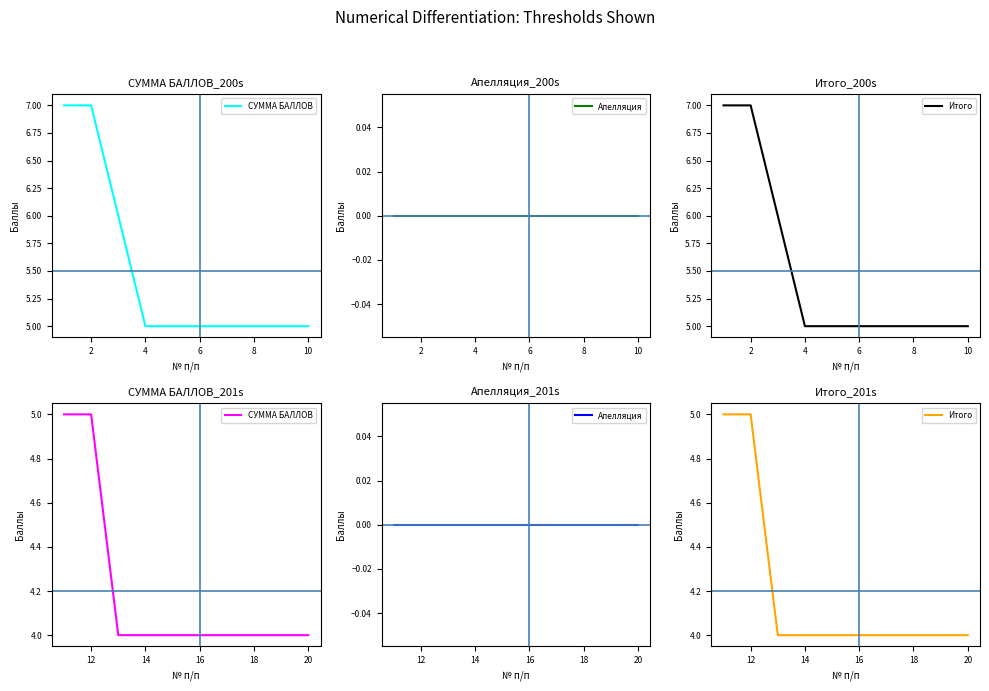

Is it true that СУММА БАЛЛОВ equals 7 at 0?

False